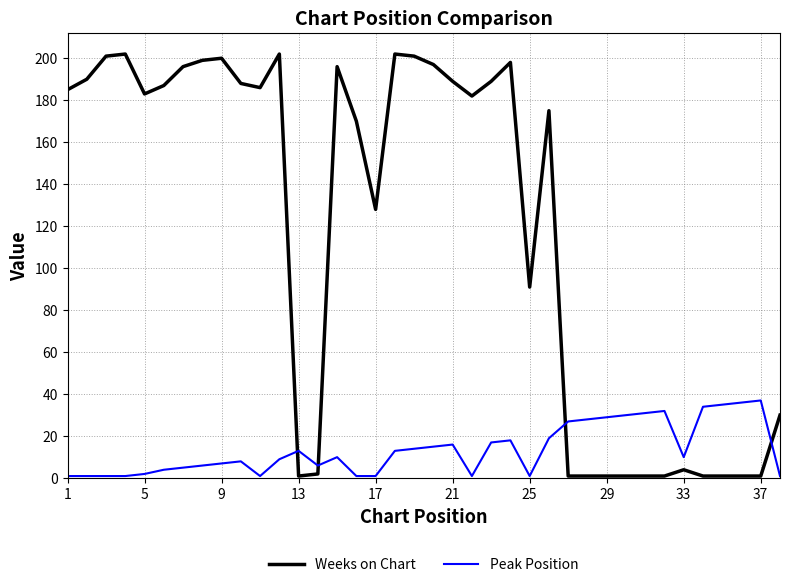

Which series has the largest range (max minus min)?

Weeks on Chart